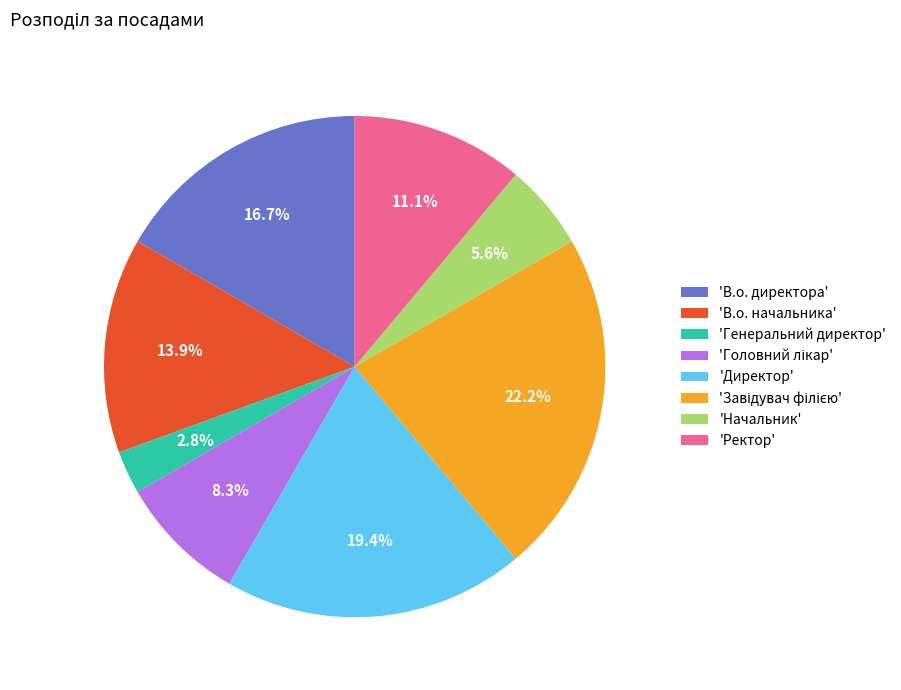

To the nearest percent, what is the difference between the largest and smallest slice percentages?

19%